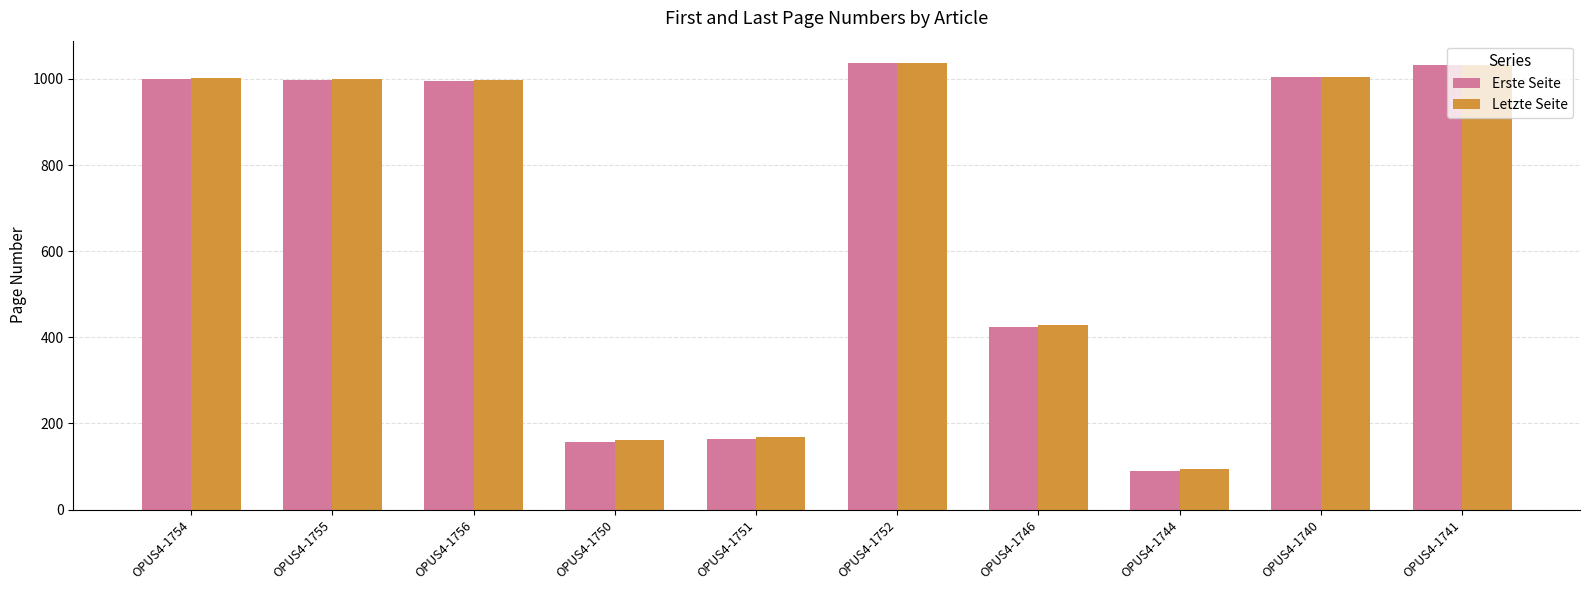

What position from the left is OPUS4-1751?

5